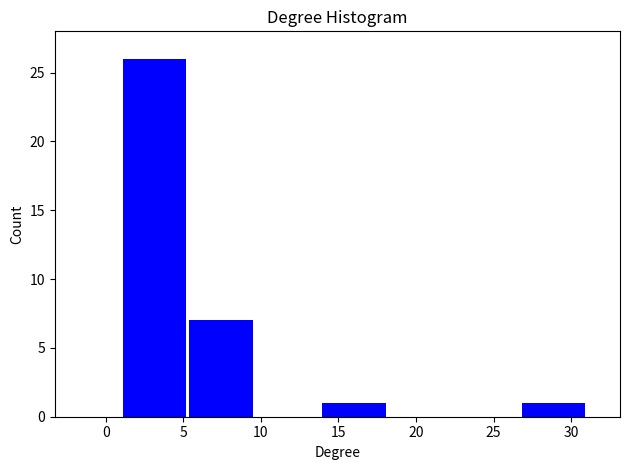

Reading left to right, transcribe this chart: for each bar, give the range it covers on the x-axis and its height. Neither the bar edges nor the heights are printed on the chart, so give them approximately, as read against the axes.

1.0 to 5.5: 26
5.5 to 9.5: 7
9.5 to 14.0: 0
14.0 to 18.0: 1
18.0 to 22.5: 0
22.5 to 26.5: 0
26.5 to 31.0: 1